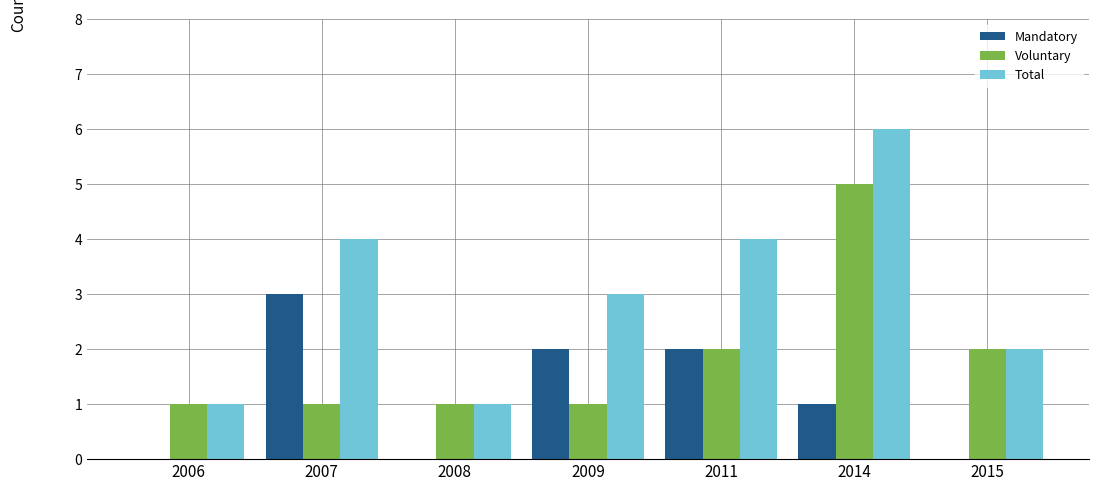

Count the Voluntary values in the range 1 to 2.

6